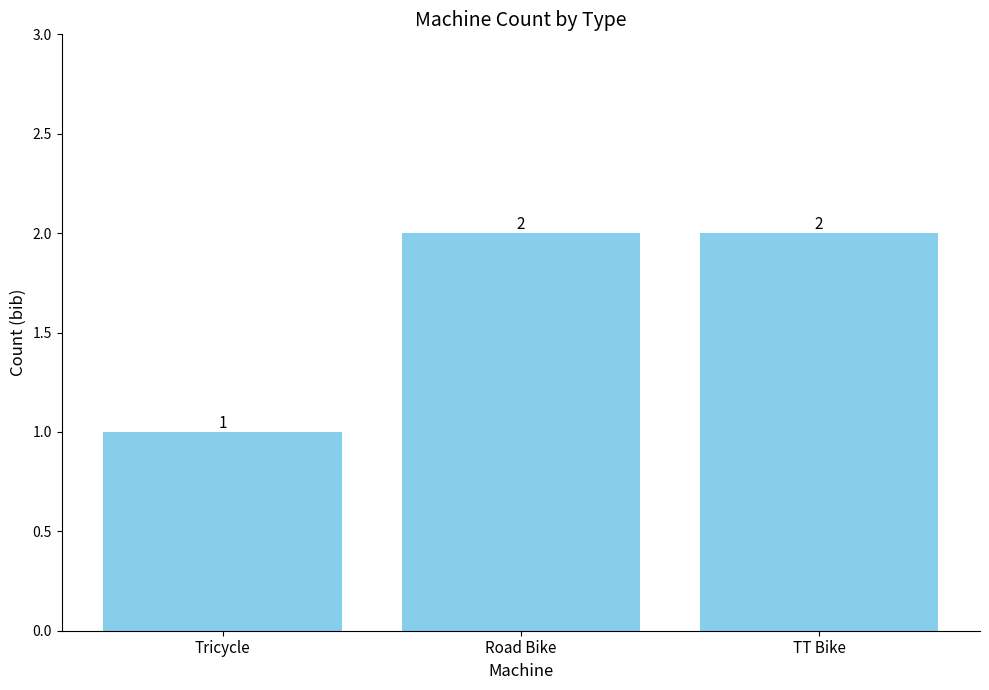

How many distinct data groups are displayed?

1